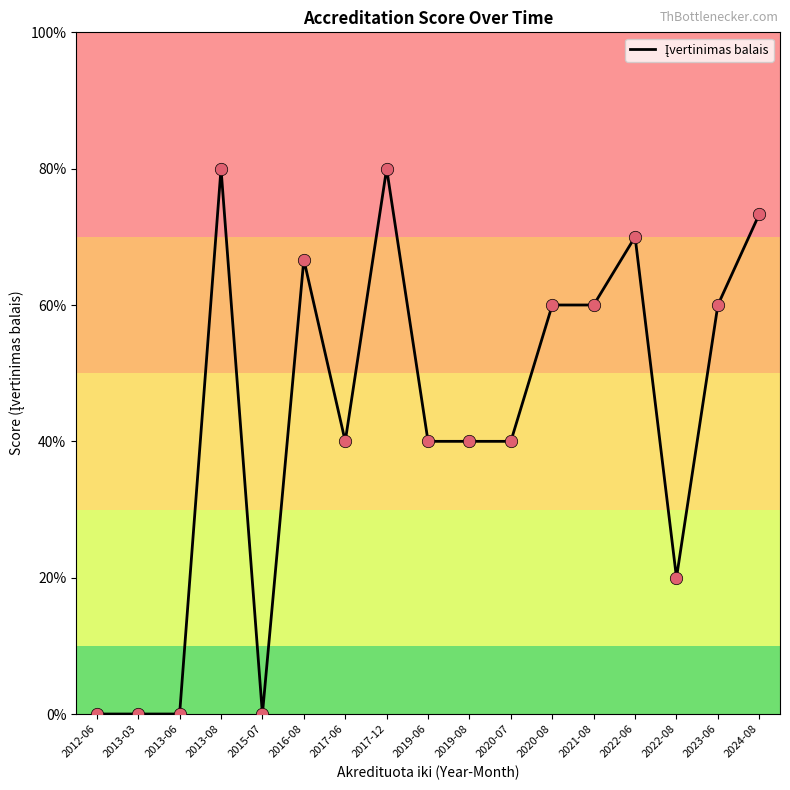

Which has a higher value, 2019-06 or 2019-08?

2019-06